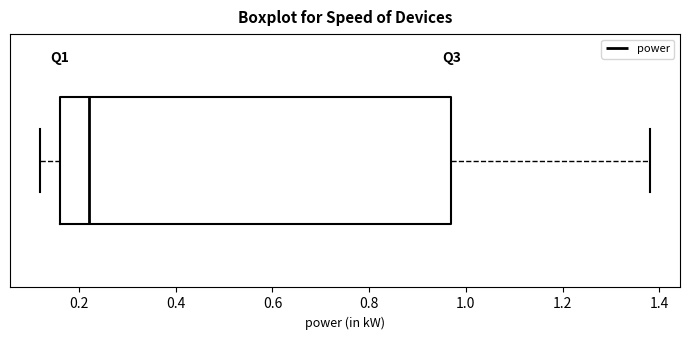

Transcribe this box plot: give where the median line is, the range the box spans, and where the two whiskers end, as read against the x-axis. The values are not printed on the chart, so give them approximately, as read against the axis.

median 0.22, box 0.16 to 0.98, whiskers 0.12 to 1.38